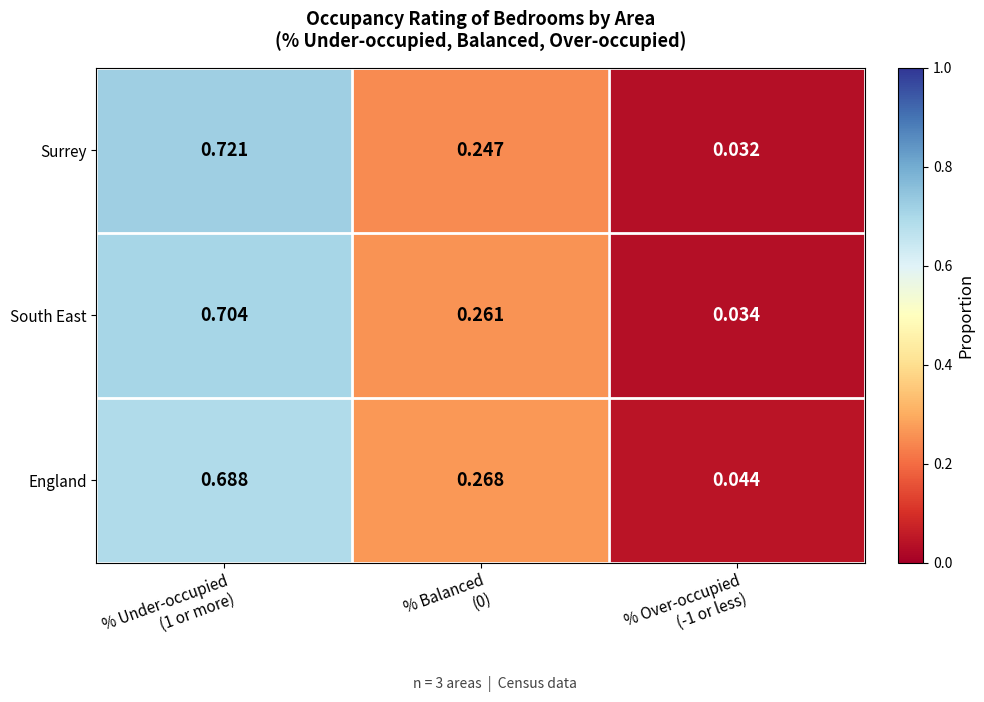

Which series has the largest range (max minus min)?

Surrey